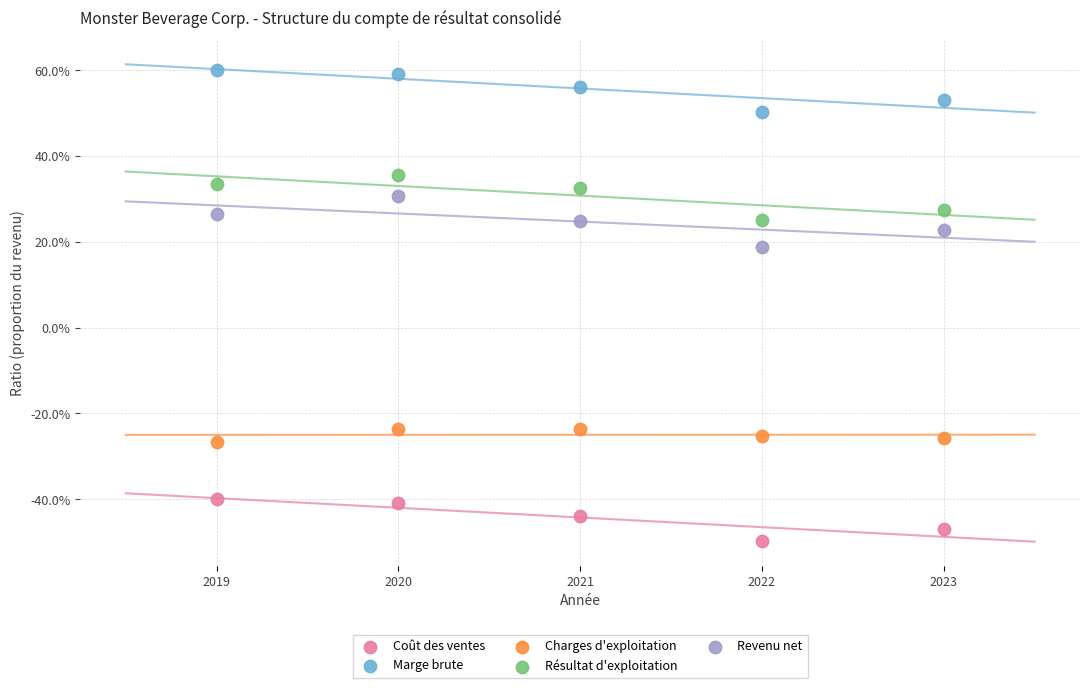

What are all the series names shown in the legend?

Coût des ventes, Marge brute, Charges d'exploitation, Résultat d'exploitation, Revenu net